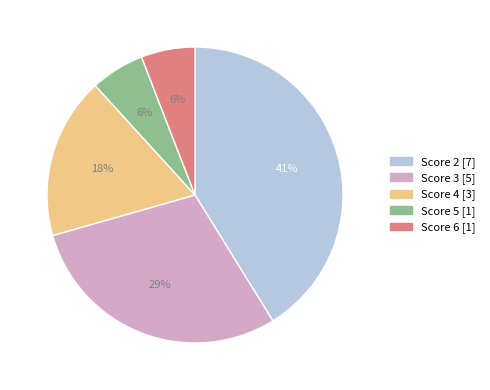

Is there any slice that represents more than half of the pie?

No